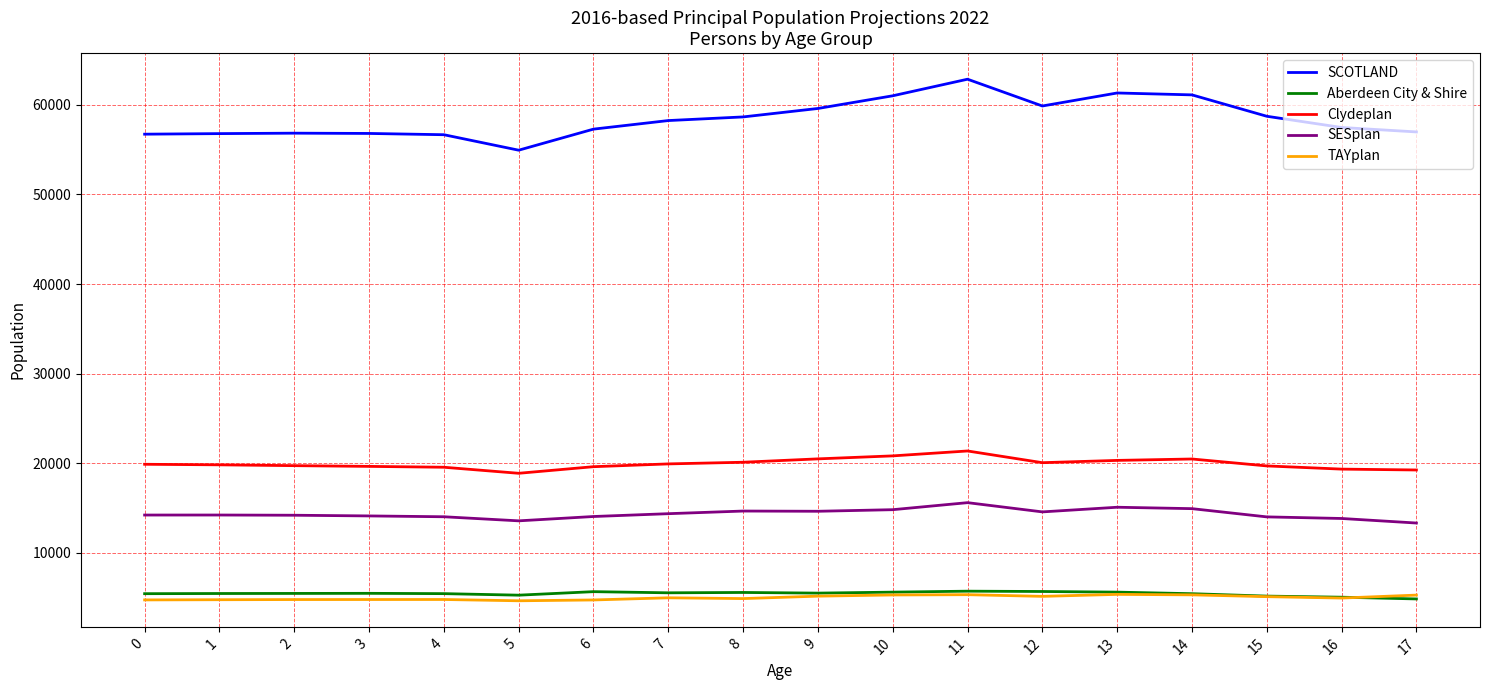

Is the value of TAYplan at 2 greater than the value of SESplan at 0?

No